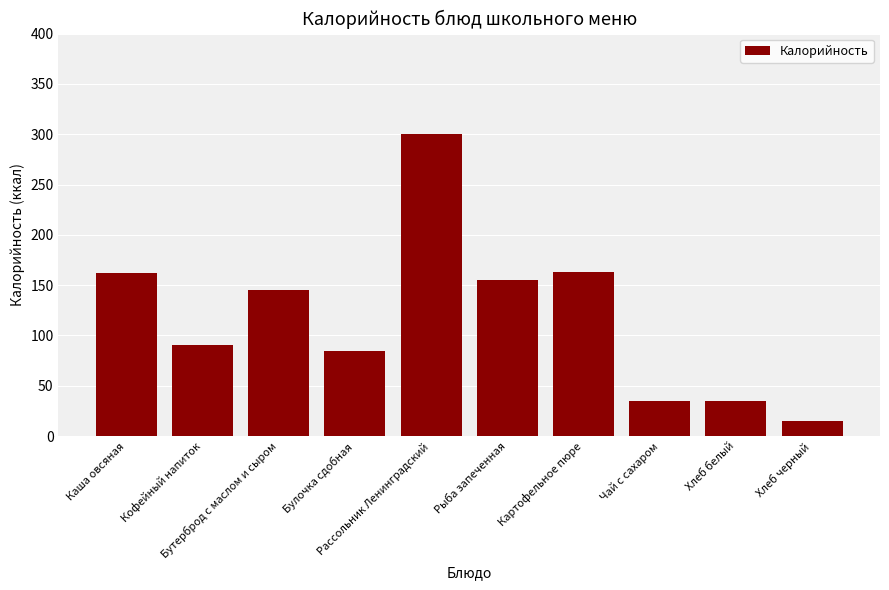

At which label does the data first exceed 145?

Каша овсяная